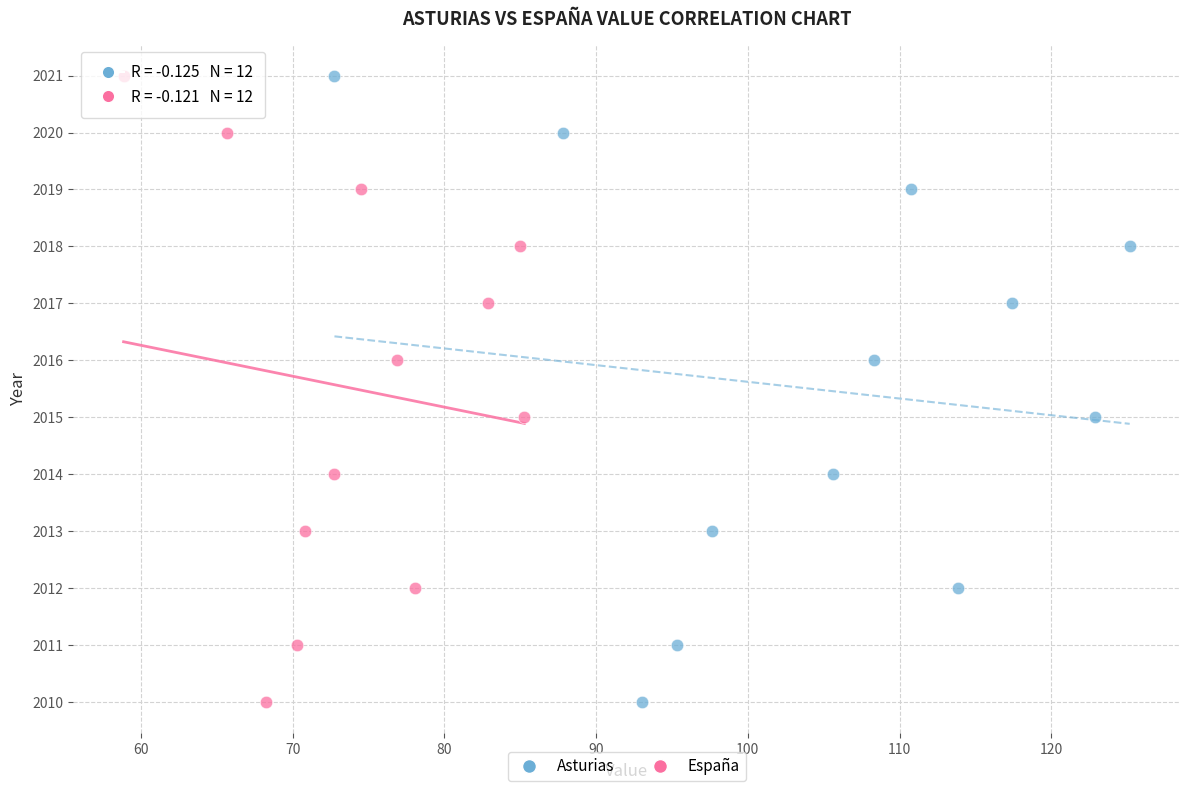

What are all the series names shown in the legend?

Asturias, España